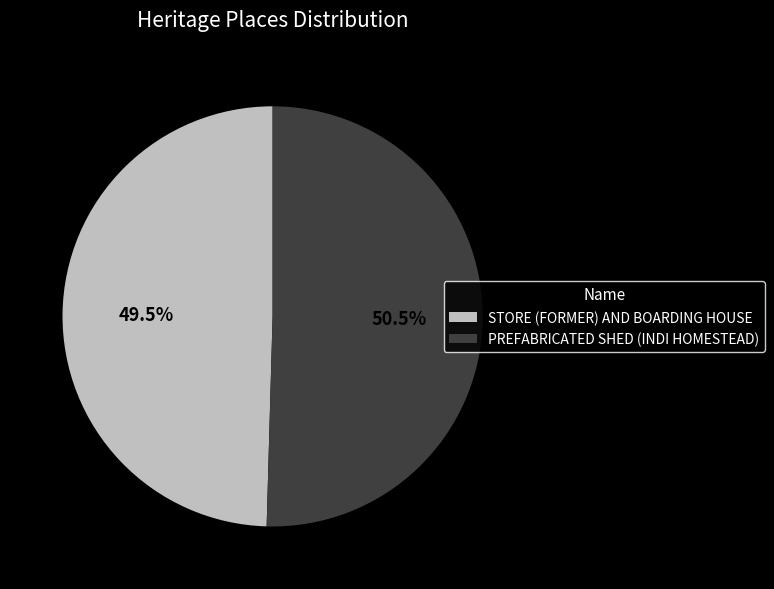

Rank the categories by value from lowest to highest.

STORE (FORMER) AND BOARDING HOUSE, PREFABRICATED SHED (INDI HOMESTEAD)